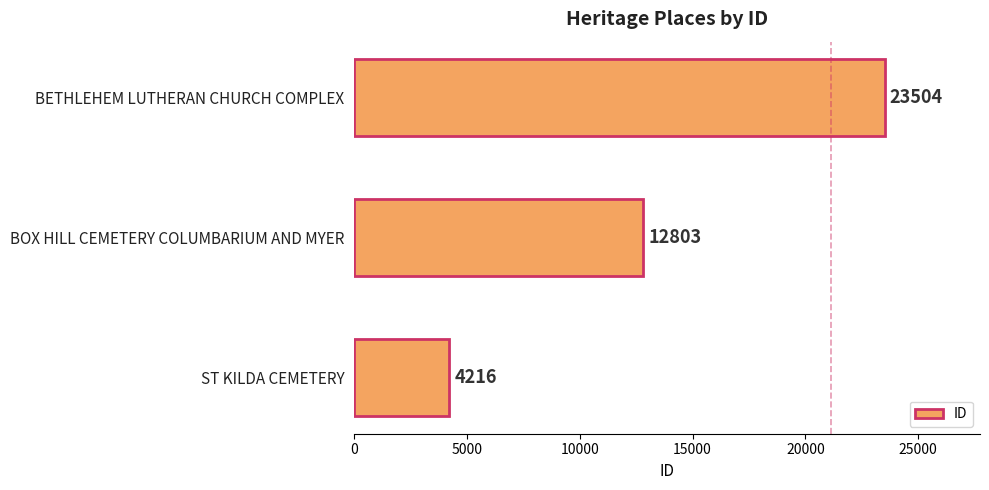

Does the chart contain any negative values?

No